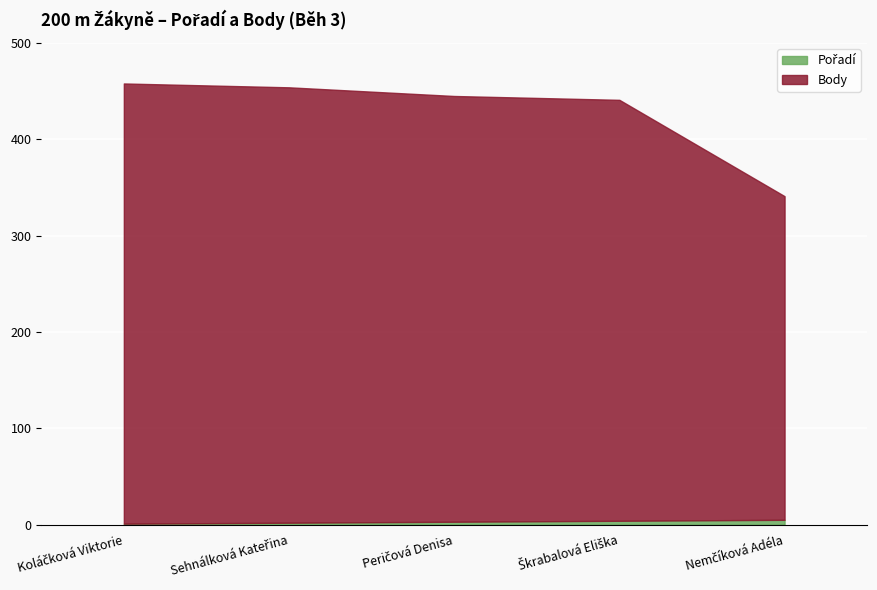

True or false: Body and Pořadí intersect in this chart.

False